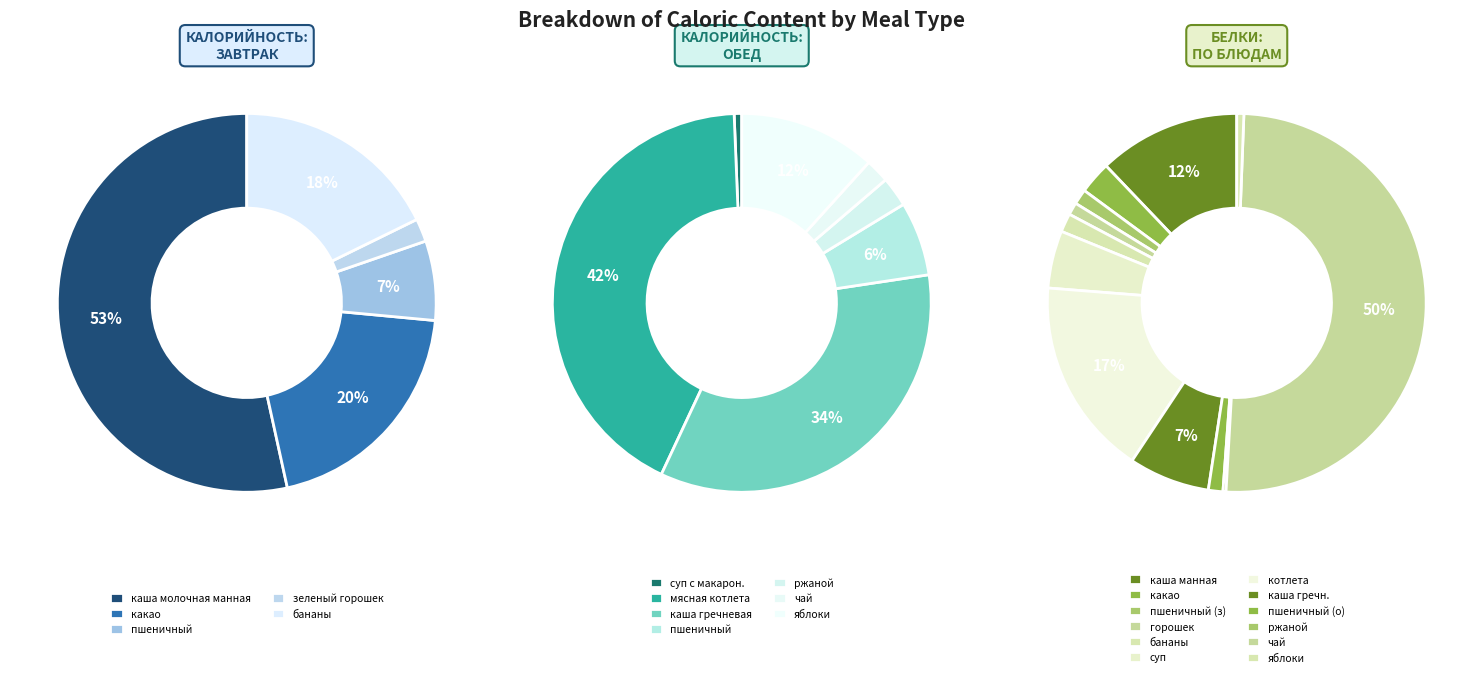

Which slice is the smallest?

суп с макаронными изделиями